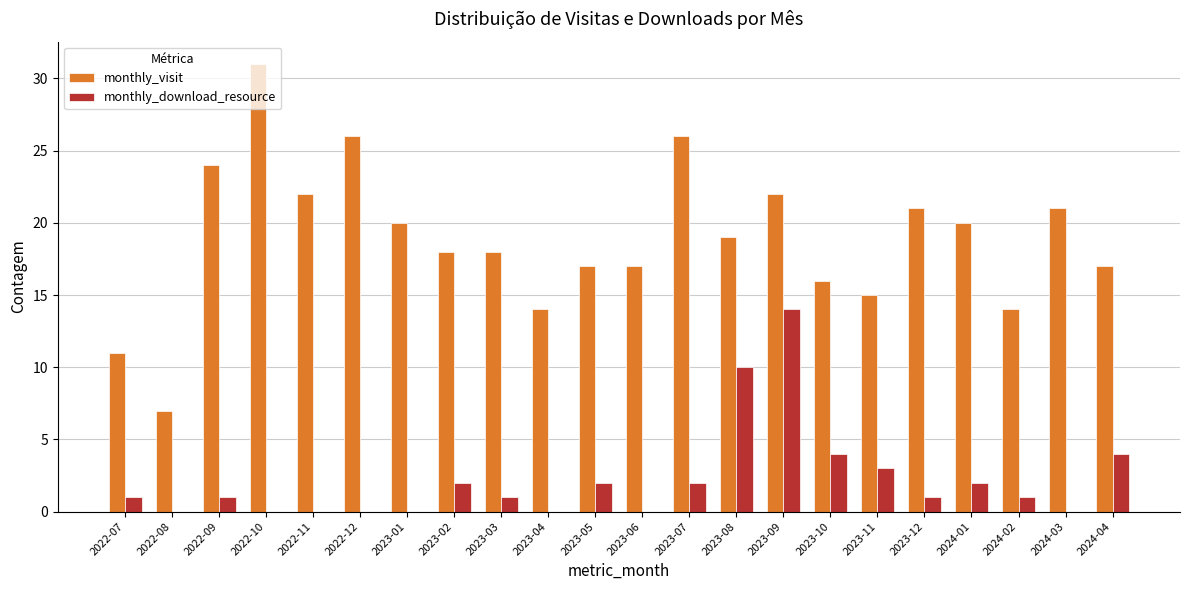

Reading left to right, transcribe all the data shown in this chart.

monthly_visit: 11	7	24	31	22	26	20	18	18	14	17	17	26	19	22	16	15	21	20	14	21	17
monthly_download_resource: 1	0	1	0	0	0	0	2	1	0	2	0	2	10	14	4	3	1	2	1	0	4